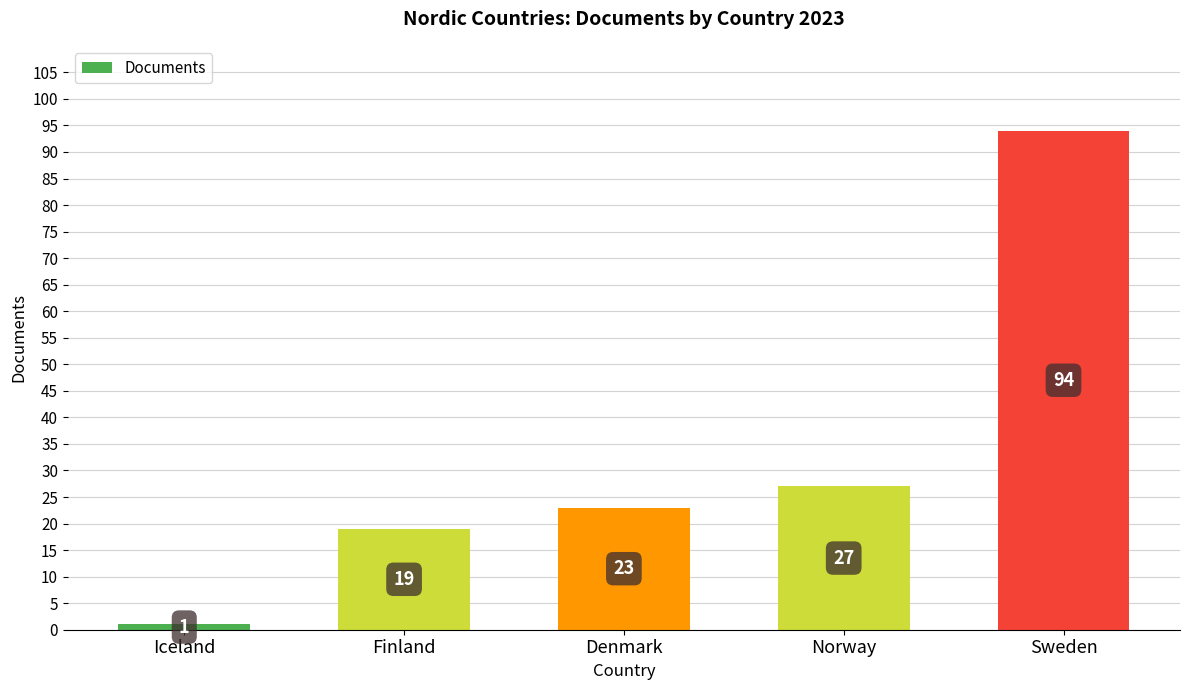

Which label corresponds to the largest value in the chart?

Sweden